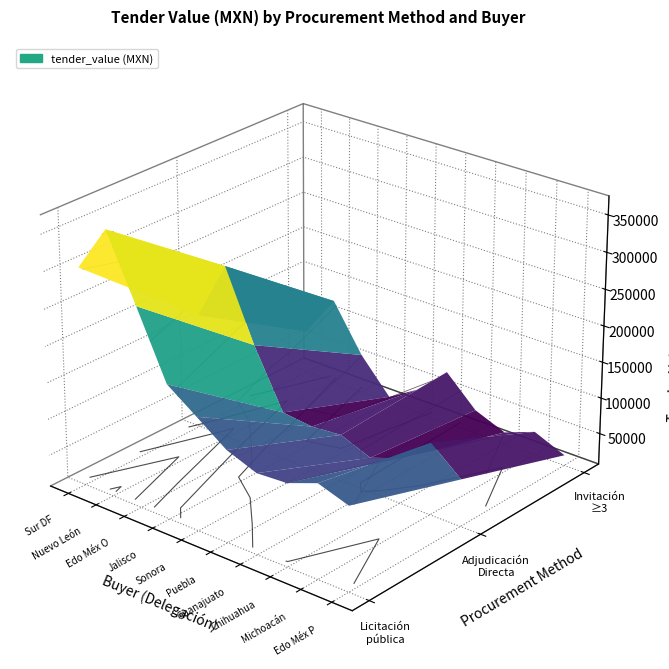

Where is Invitacion a cuando menos tres nearest to the value 104121?

Delegacion Nuevo Leon